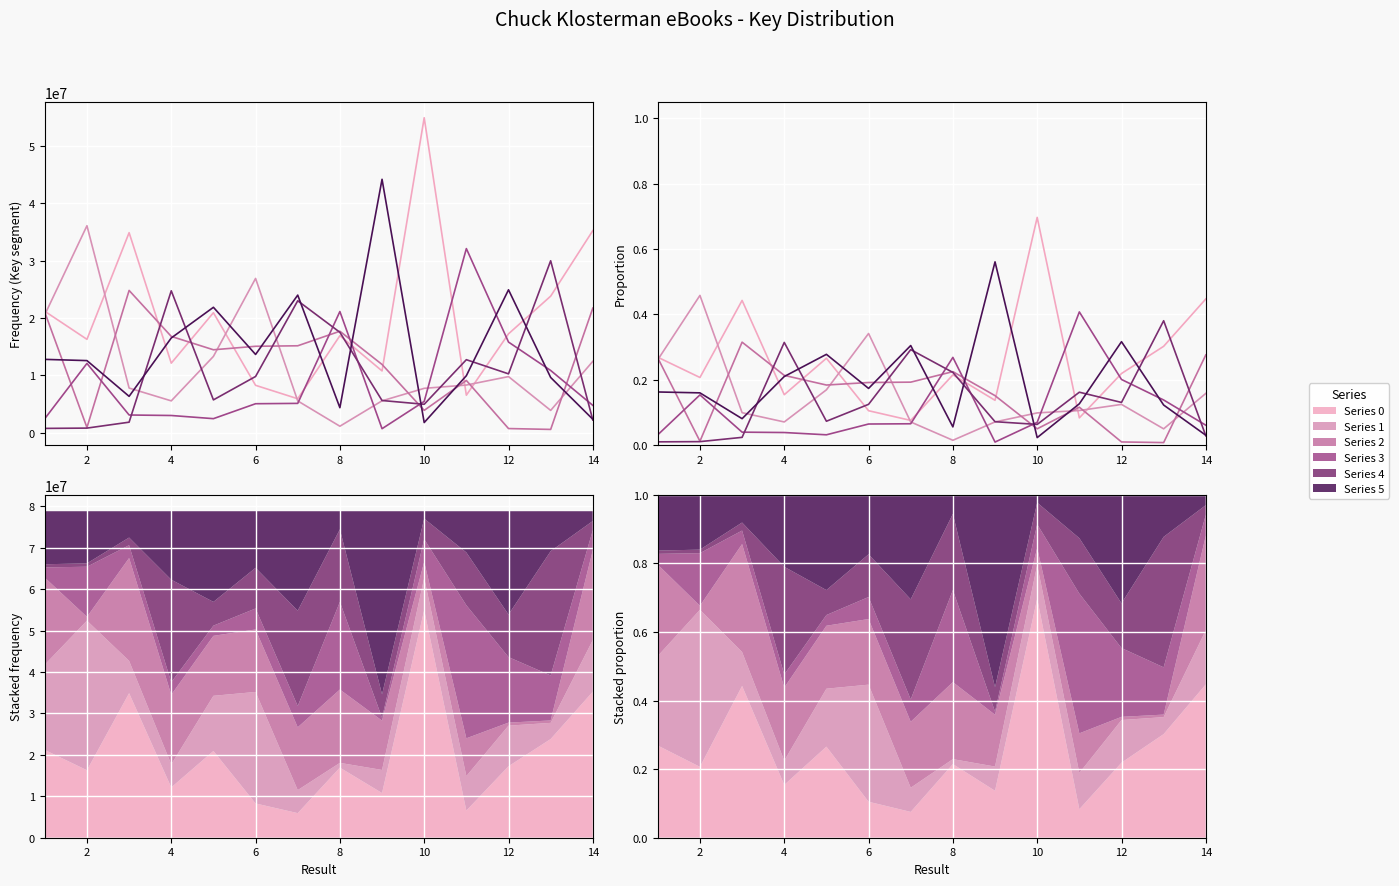

How many intersections are there between Series 0 and Series 2?

6